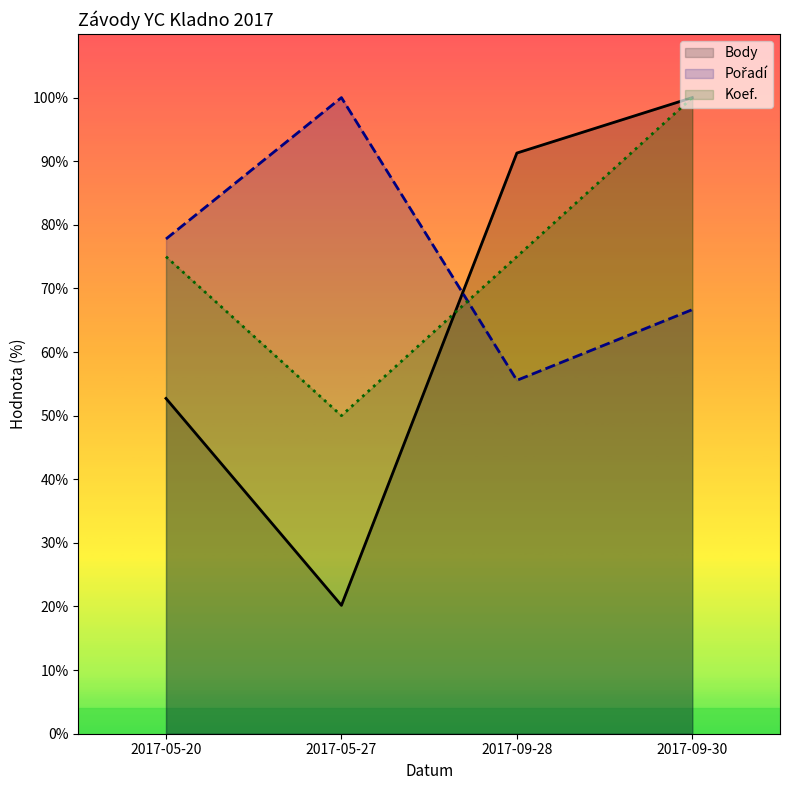

What value does the Koef. series have at 2017-05-27?

50.0